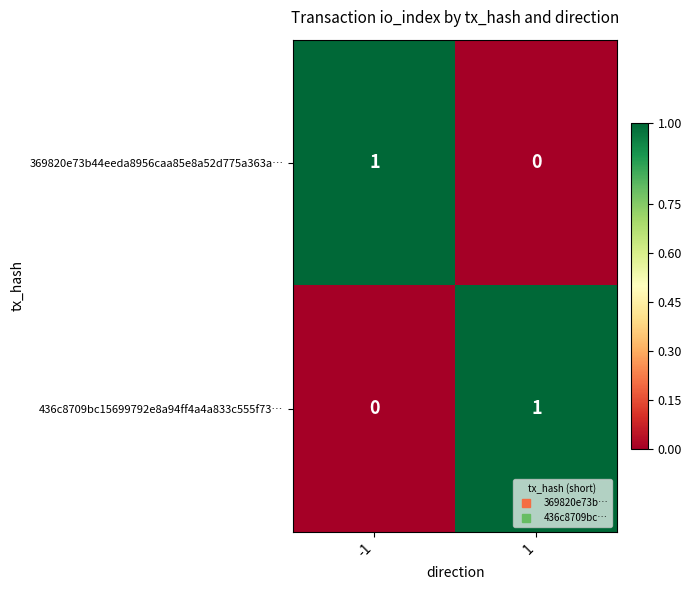

Reading left to right, list all the values displayed in this chart.

369820e73b44eeda8956caa85e8a52d775a363a…: -1=1	1=0
436c8709bc15699792e8a94ff4a4a833c555f73…: -1=0	1=1